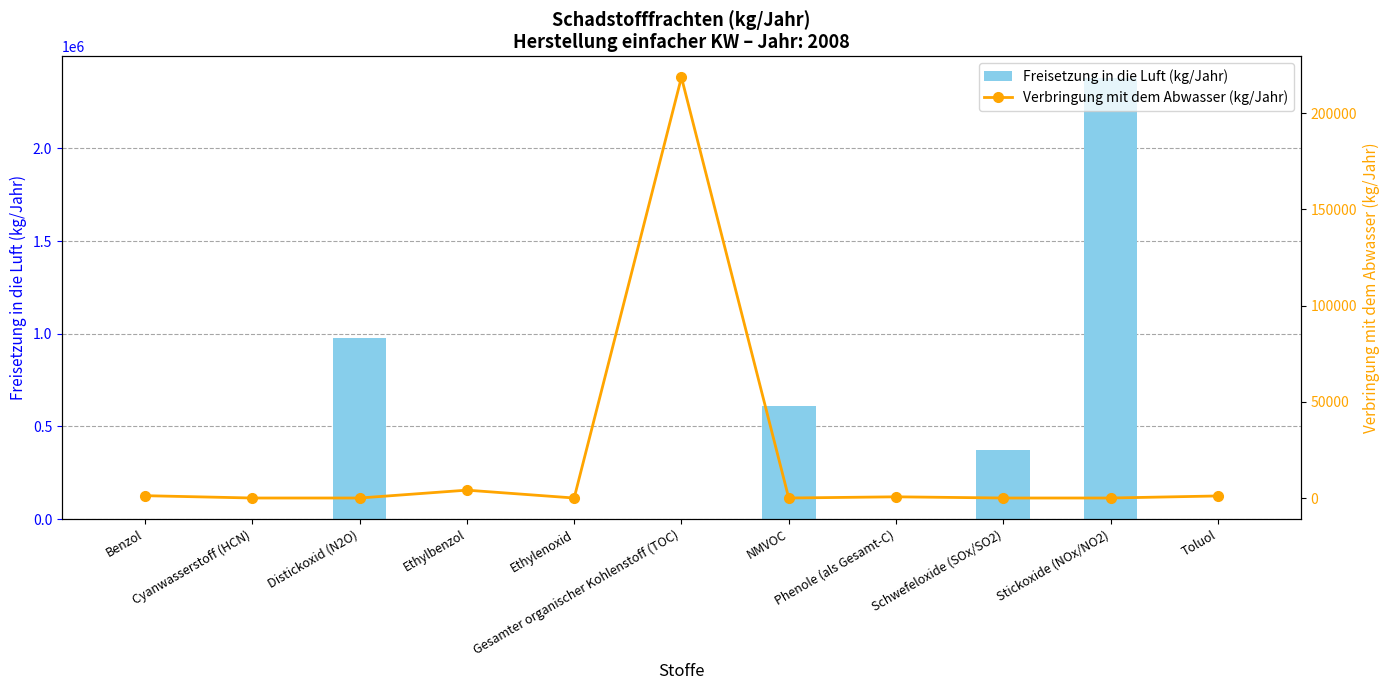

The Freisetzung in die Luft (kg/Jahr) series shows 0 at Ethylbenzol. True or false?

True